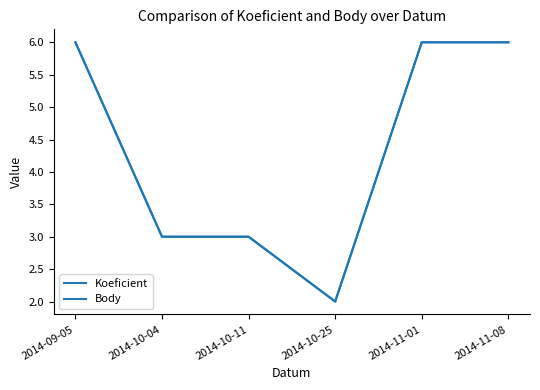

Rank the categories by Body value from lowest to highest.

2014-10-25, 2014-10-04, 2014-10-11, 2014-09-05, 2014-11-01, 2014-11-08